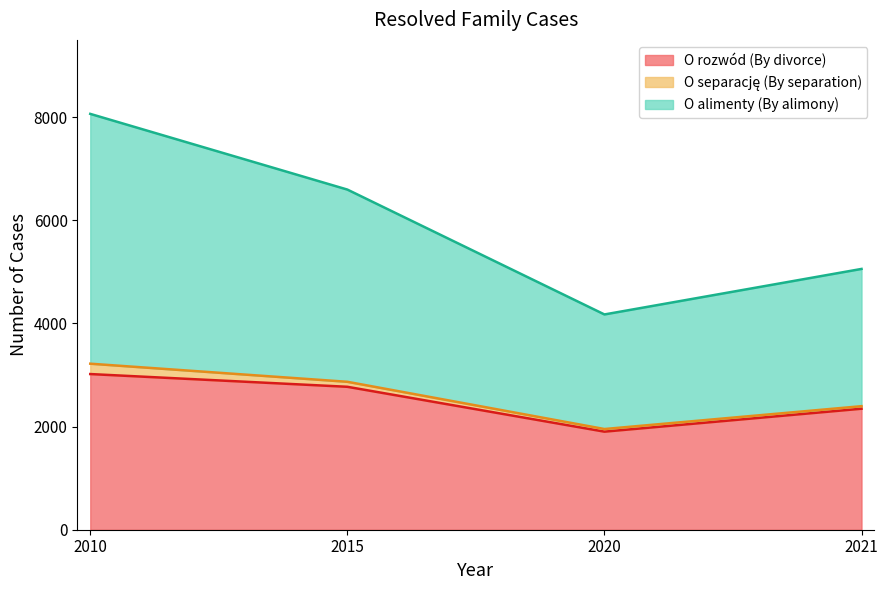

What is the maximum value for O rozwód (By divorce)?

3019